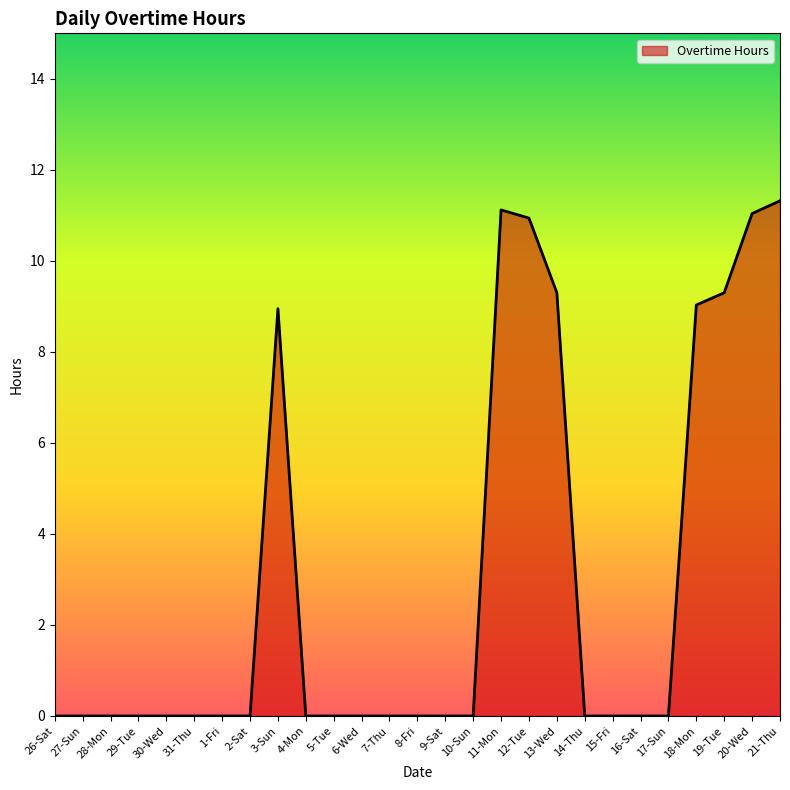

What position from the left is 26-Sat?

1